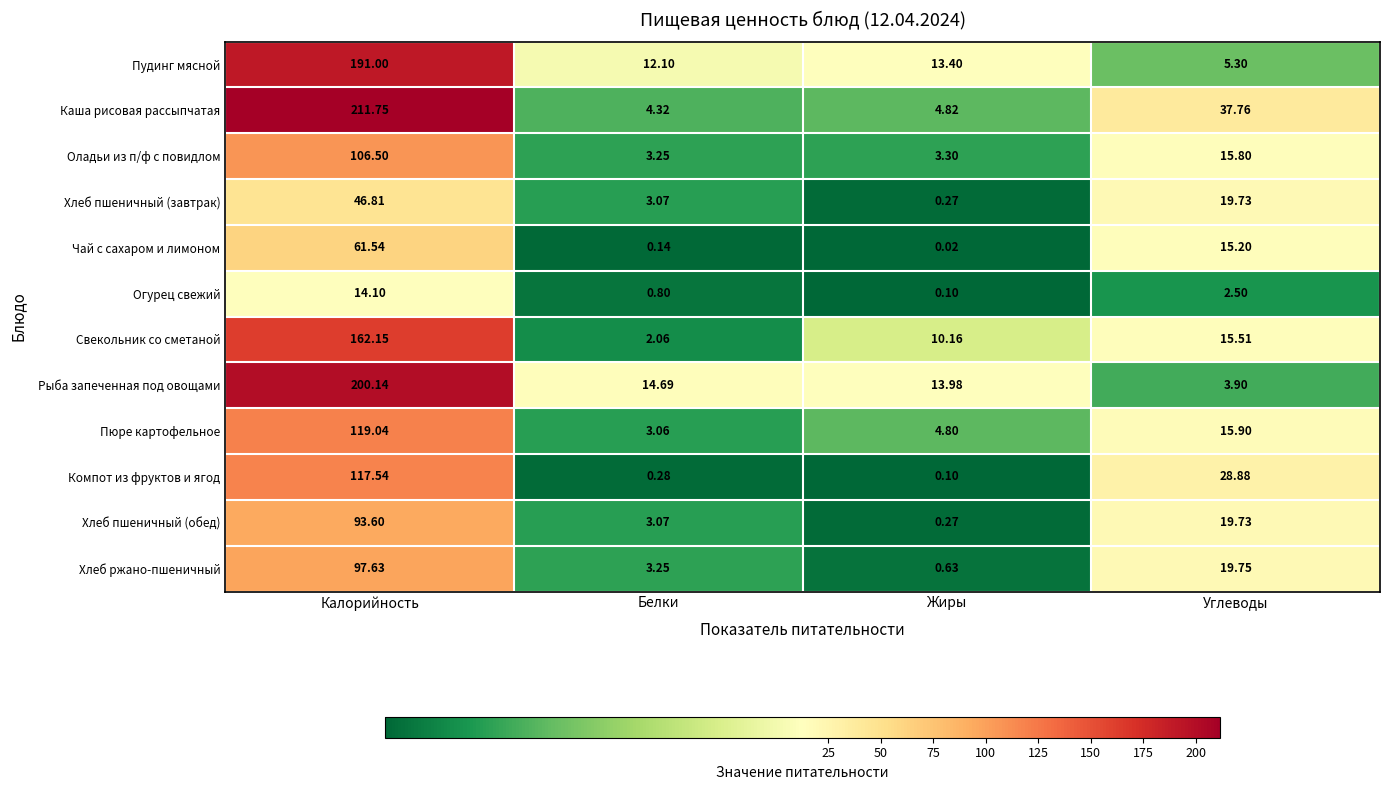

At which category does the chart reach its minimum across all series?

Жиры